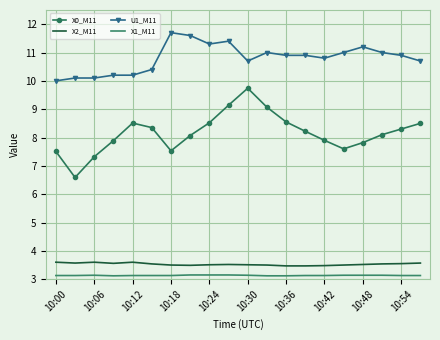

Which series has the widest spread of values?

X0_M11